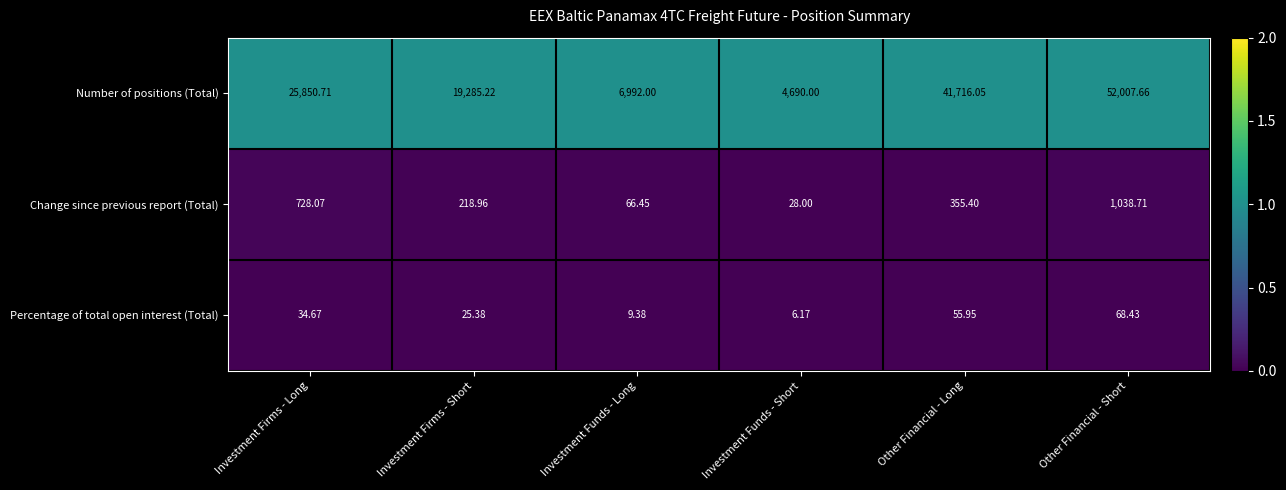

Which series has the largest total across all categories?

Number of positions (Total)